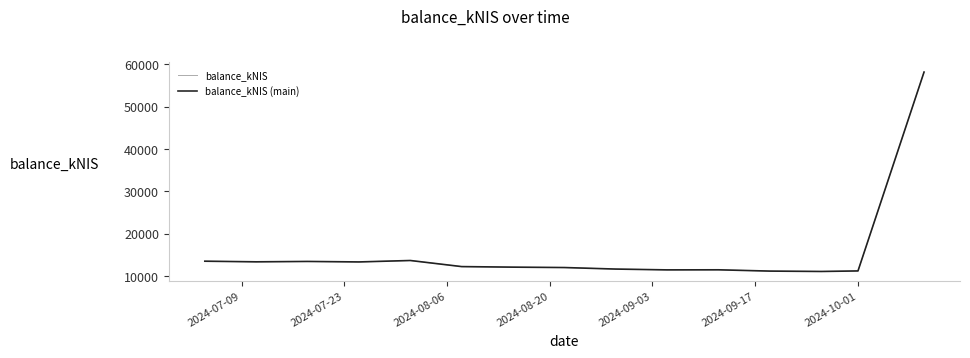

Is this an area chart (filled region under the line)?

No